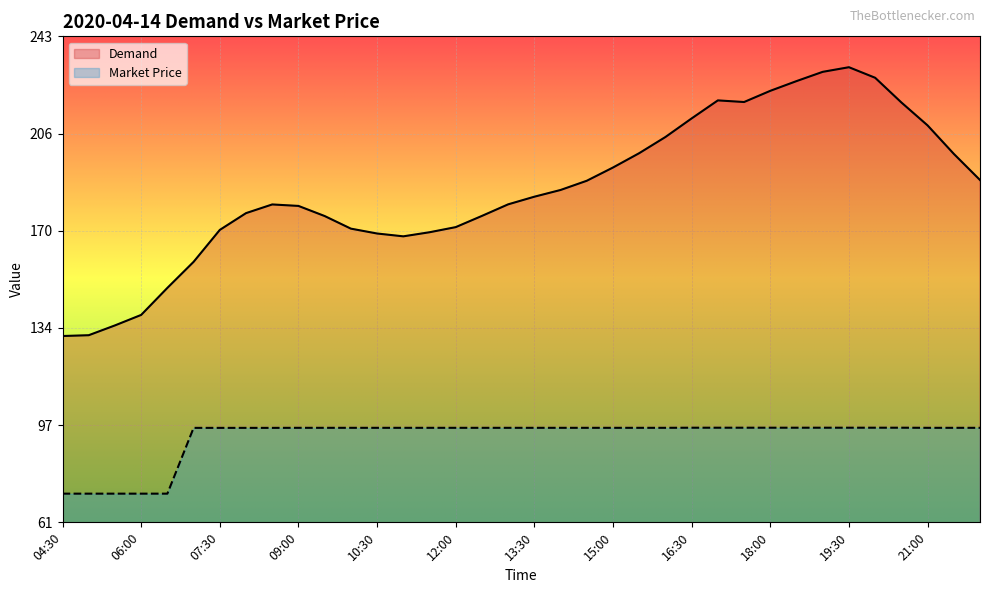

True or false: Market Price has more than 2 points higher than both neighbors.

False